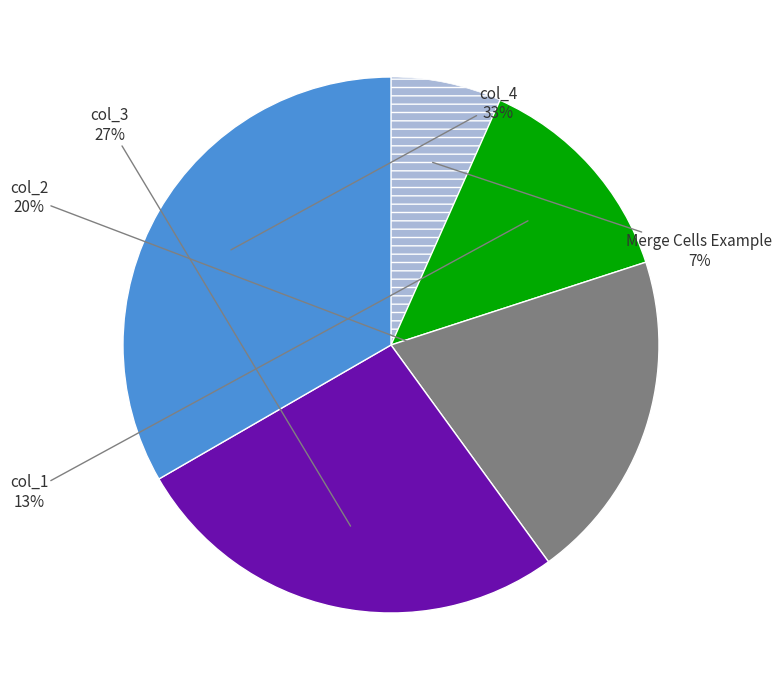

How many segments does this pie chart have?

5